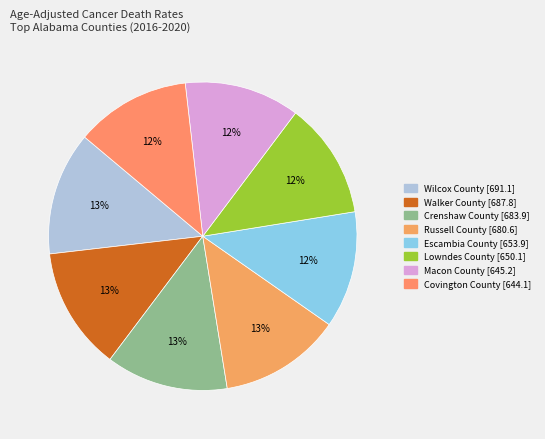

Count the number of slices in the pie.

8